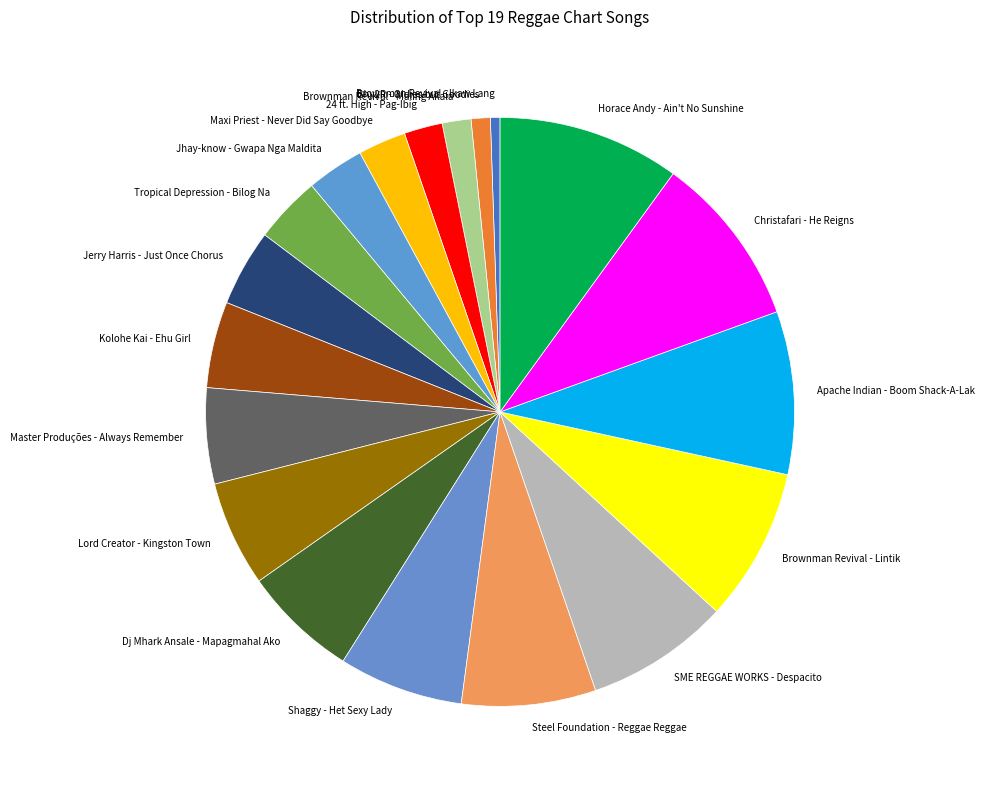

Combined, do Tropical Depression - Bilog Na and Kolohe Kai - Ehu Girl account for over 50%?

No